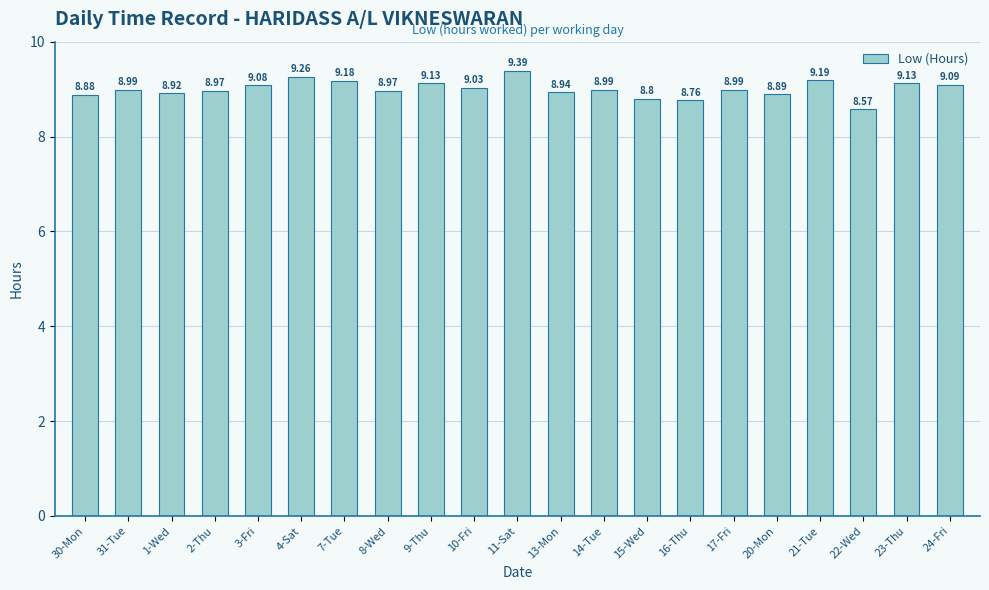

Count the number of categories in the chart.

21